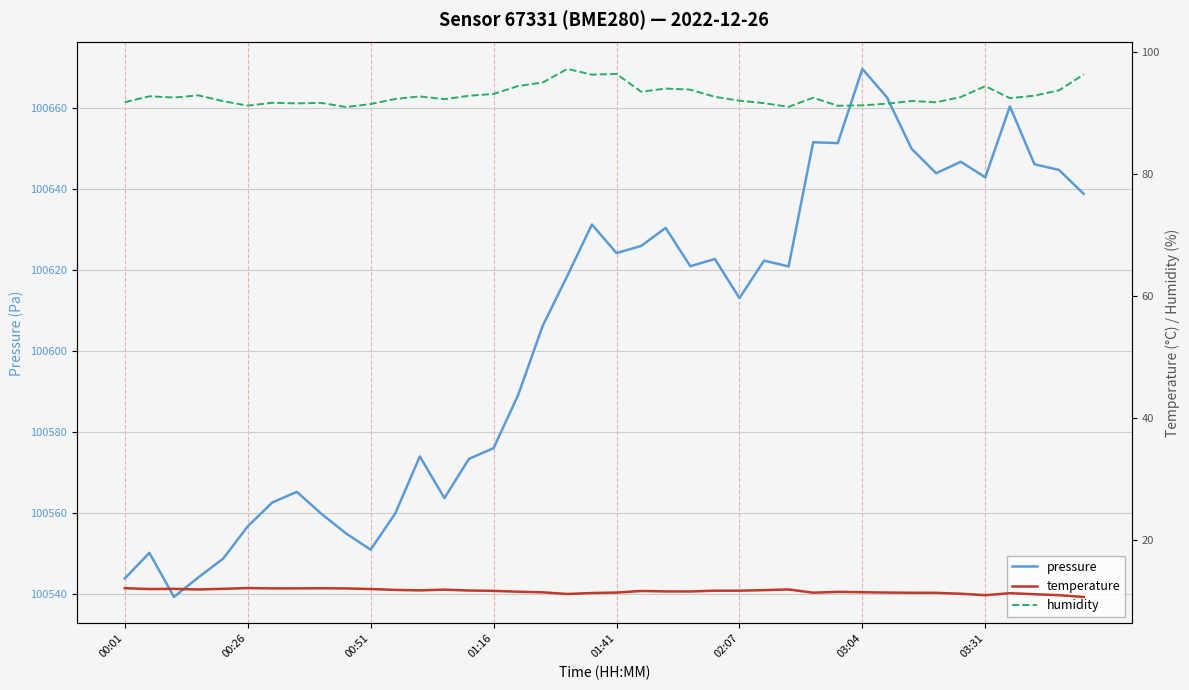

The value of pressure at 01:41 is 148306.0. True or false?

False